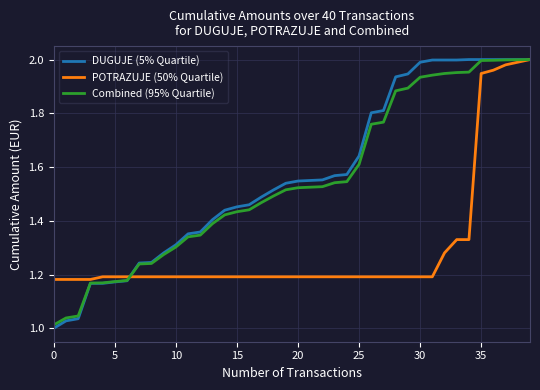

Which series has the widest spread of values?

DUGUJE (5% Quartile)